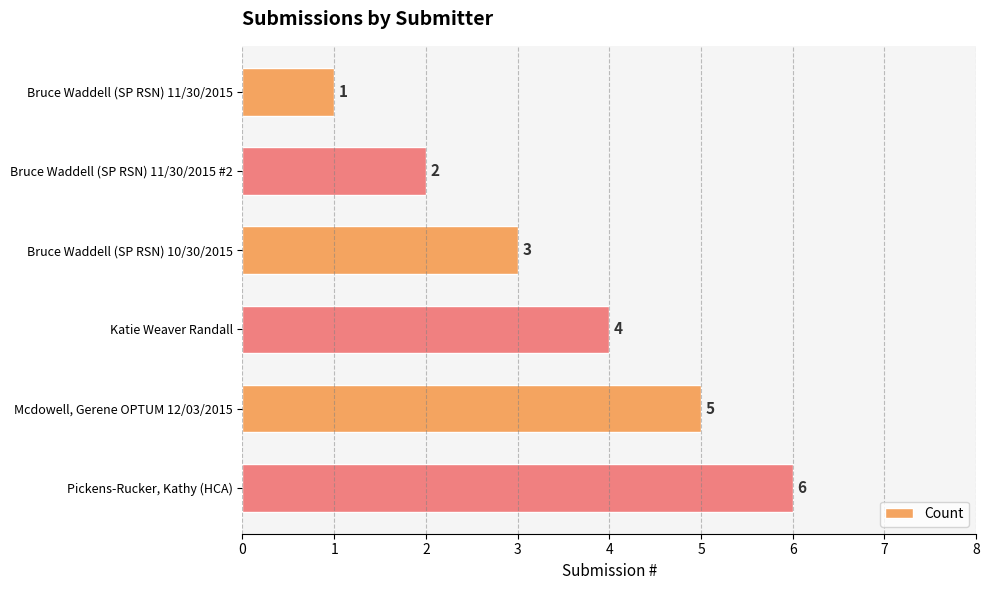

List the labels in order of value, smallest first.

Bruce Waddell (SP RSN) 11/30/2015, Bruce Waddell (SP RSN) 11/30/2015 #2, Bruce Waddell (SP RSN) 10/30/2015, Katie Weaver Randall, Mcdowell, Gerene OPTUM 12/03/2015, Pickens-Rucker, Kathy (HCA)